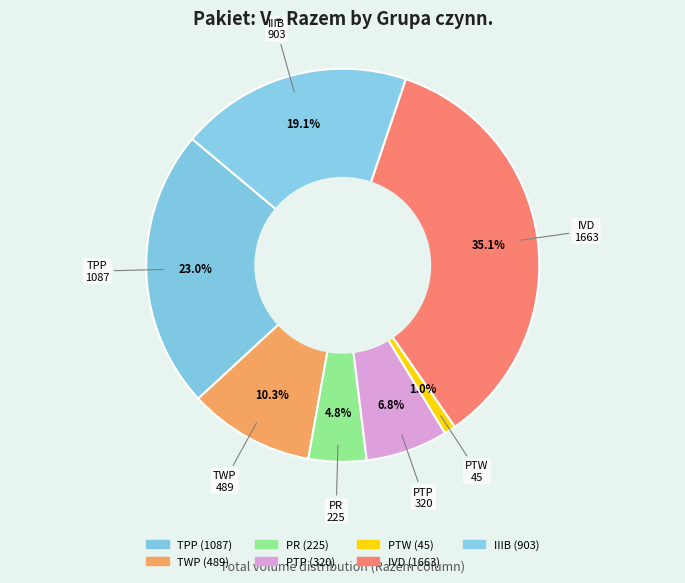

To the nearest percent, what is the combined percentage of TWP and IVD?

45%